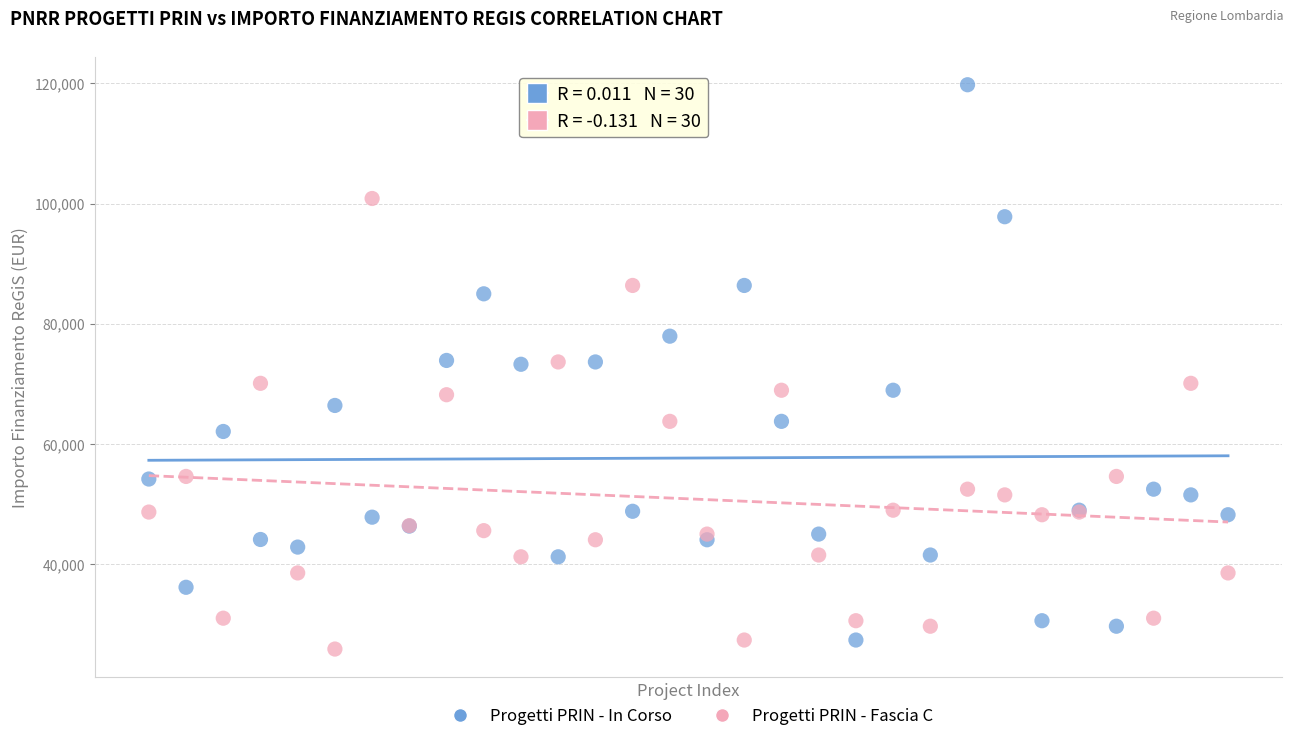

What are all the series names shown in the legend?

Progetti PRIN - In Corso, Progetti PRIN - Fascia C